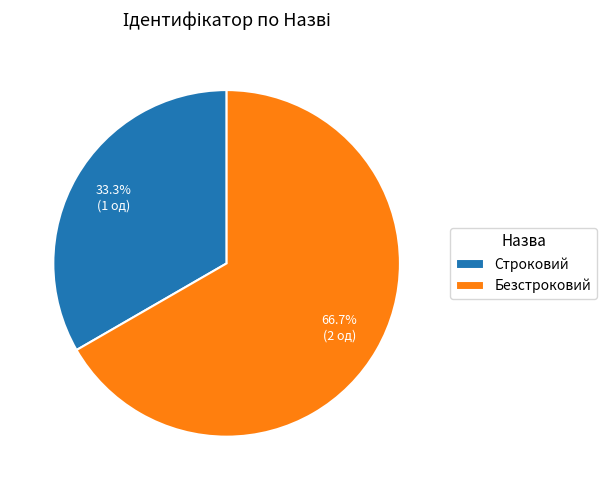

Which slice is the largest?

Безстроковий